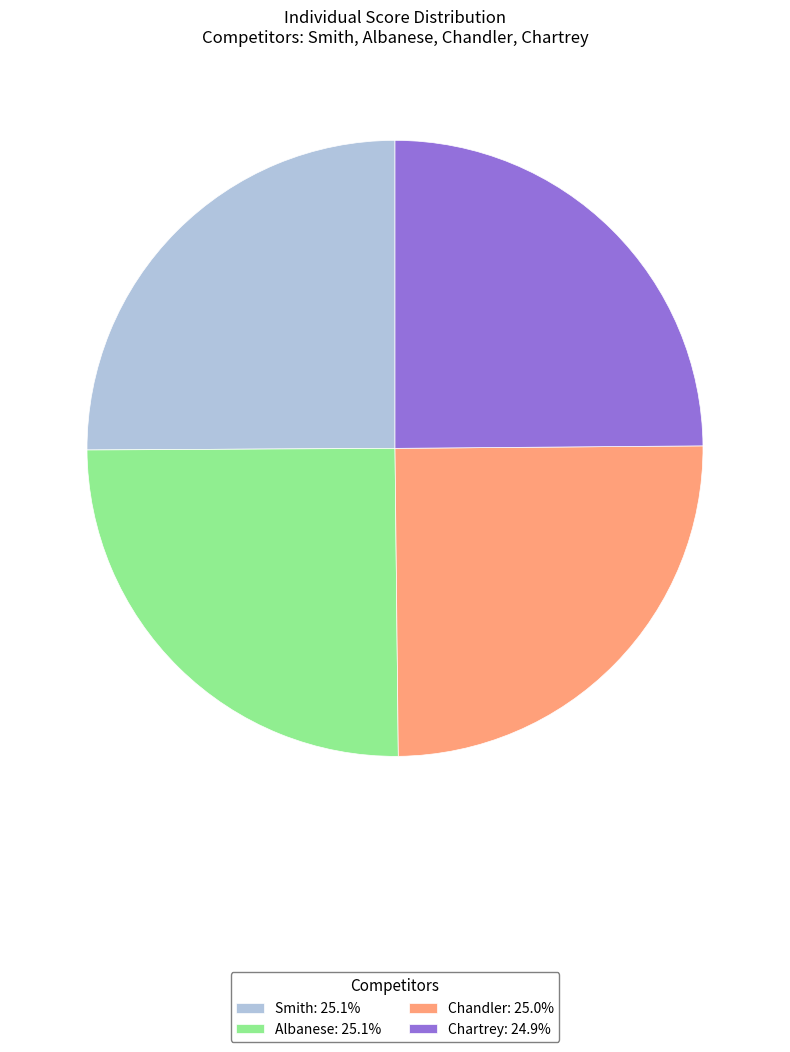

What is the ratio of the value at Chartrey: 24.9% to the value at Albanese: 25.1%?

1.0